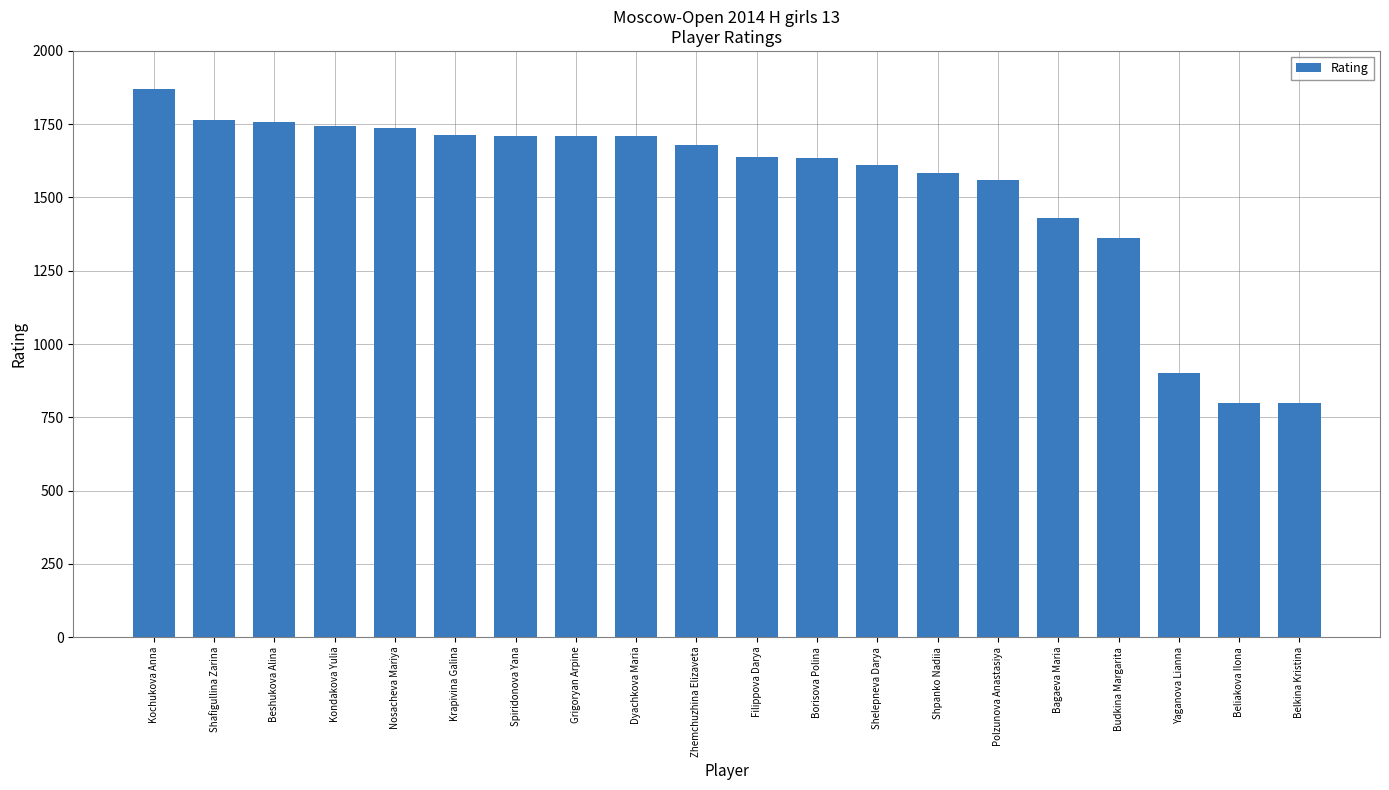

Is it true that the value at Filippova Darya is 2441?

False